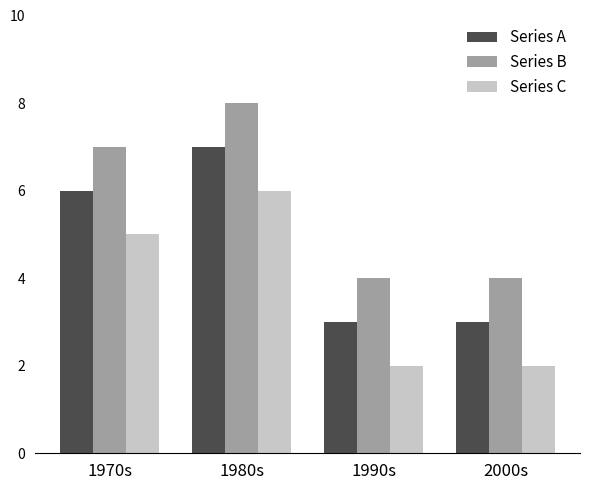

What is the difference between the second highest and second lowest values in the Series B series?

3